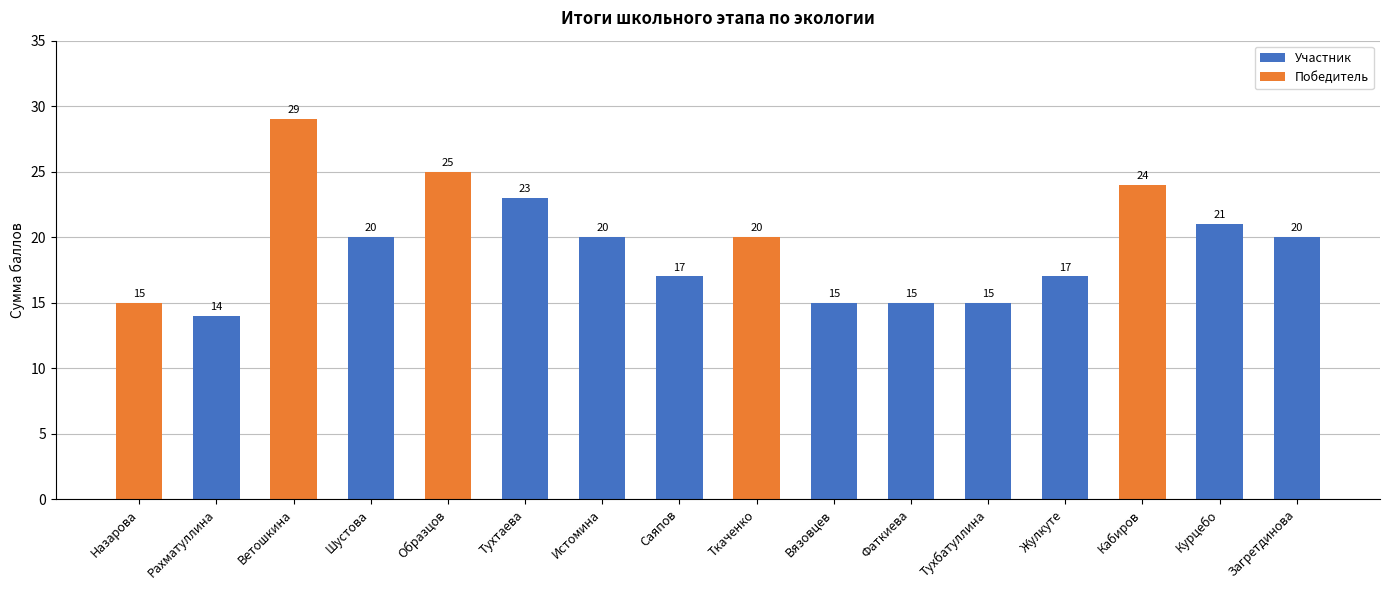

Does the chart contain stacked bars?

No